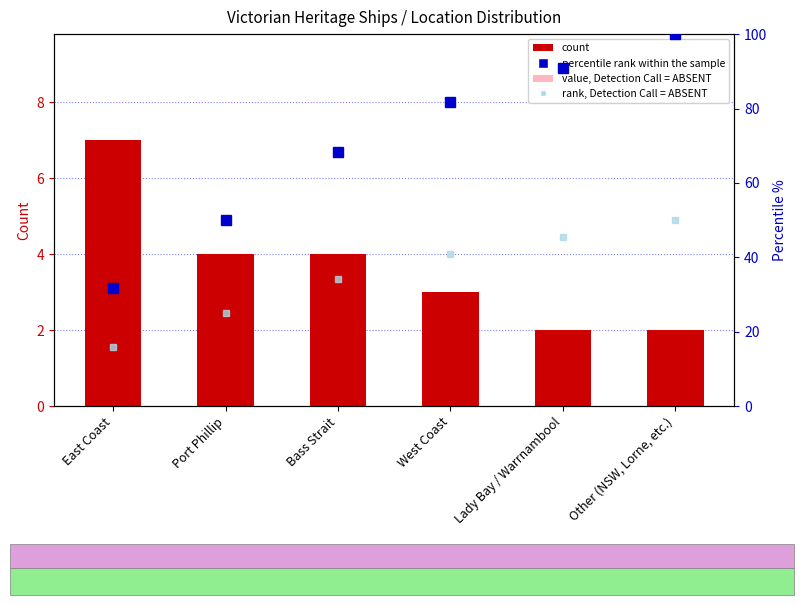

What is the label of the 2nd bar from the left?

Port Phillip